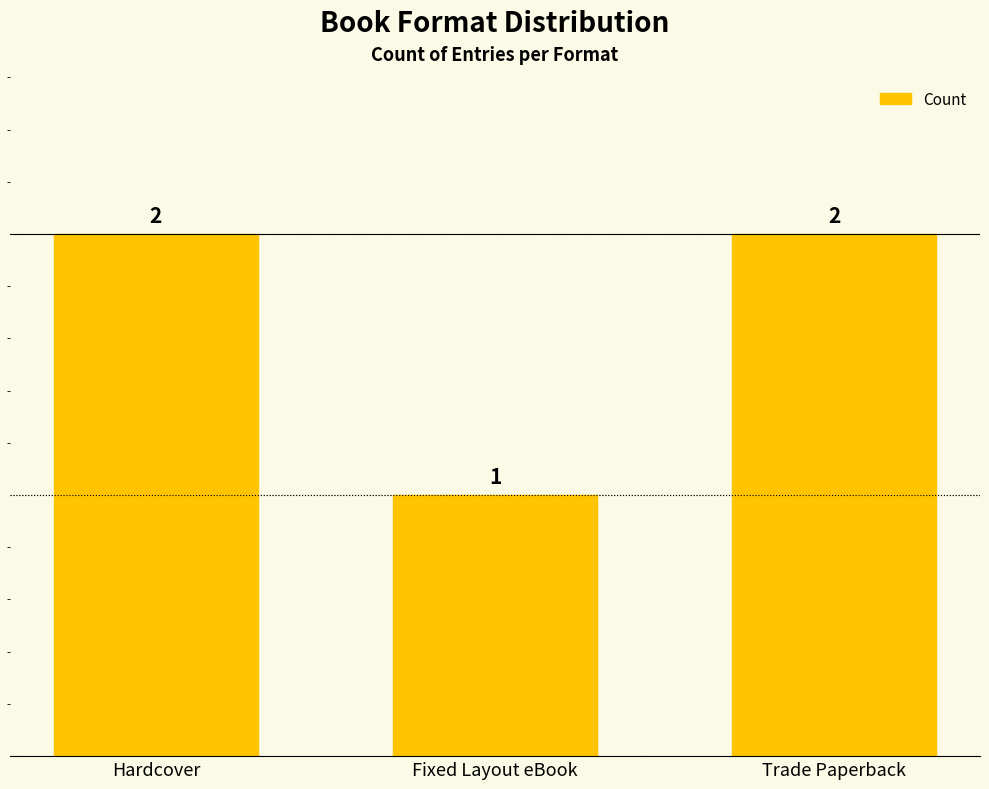

Reading left to right, extract all data points from this chart.

2	1	2